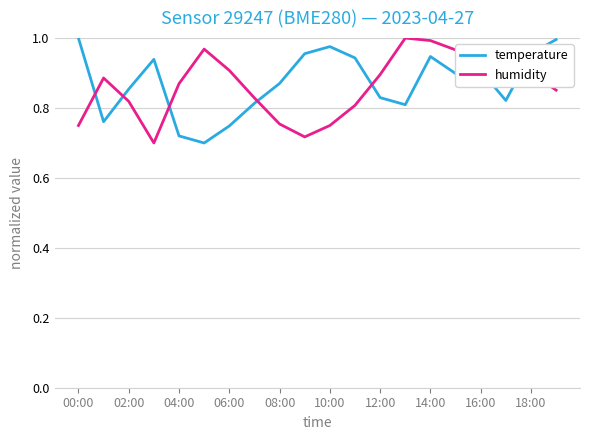

Does the chart have visible grid lines?

Yes